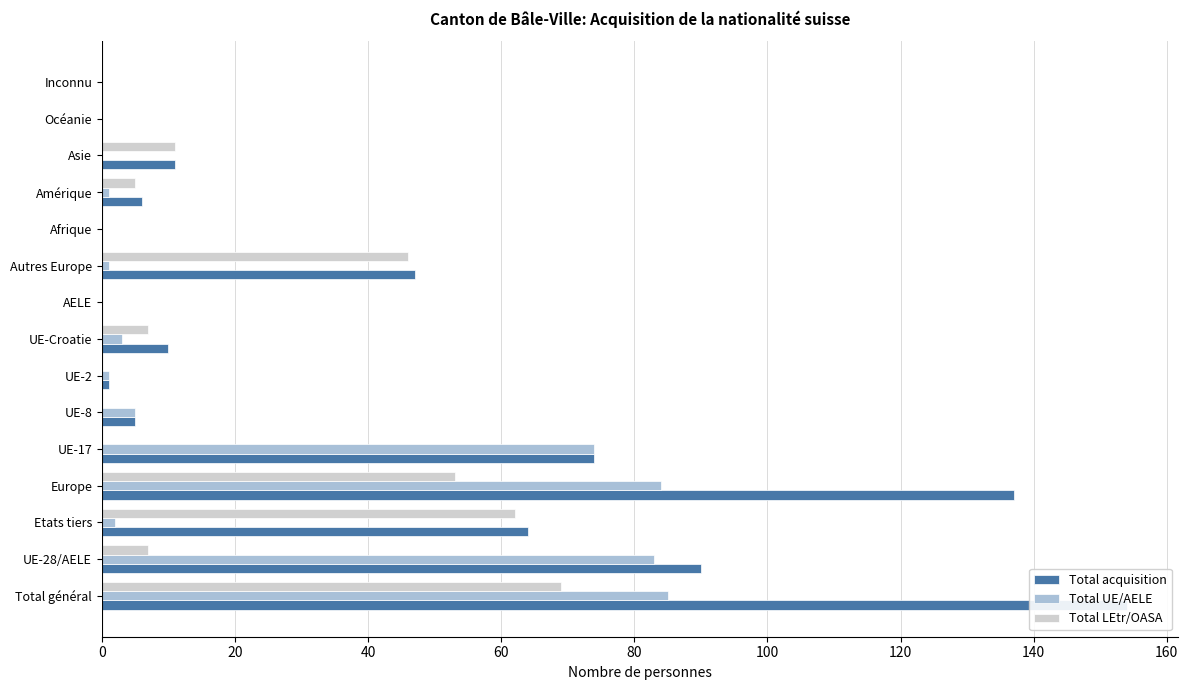

How many values in Total UE/AELE are above zero?

10